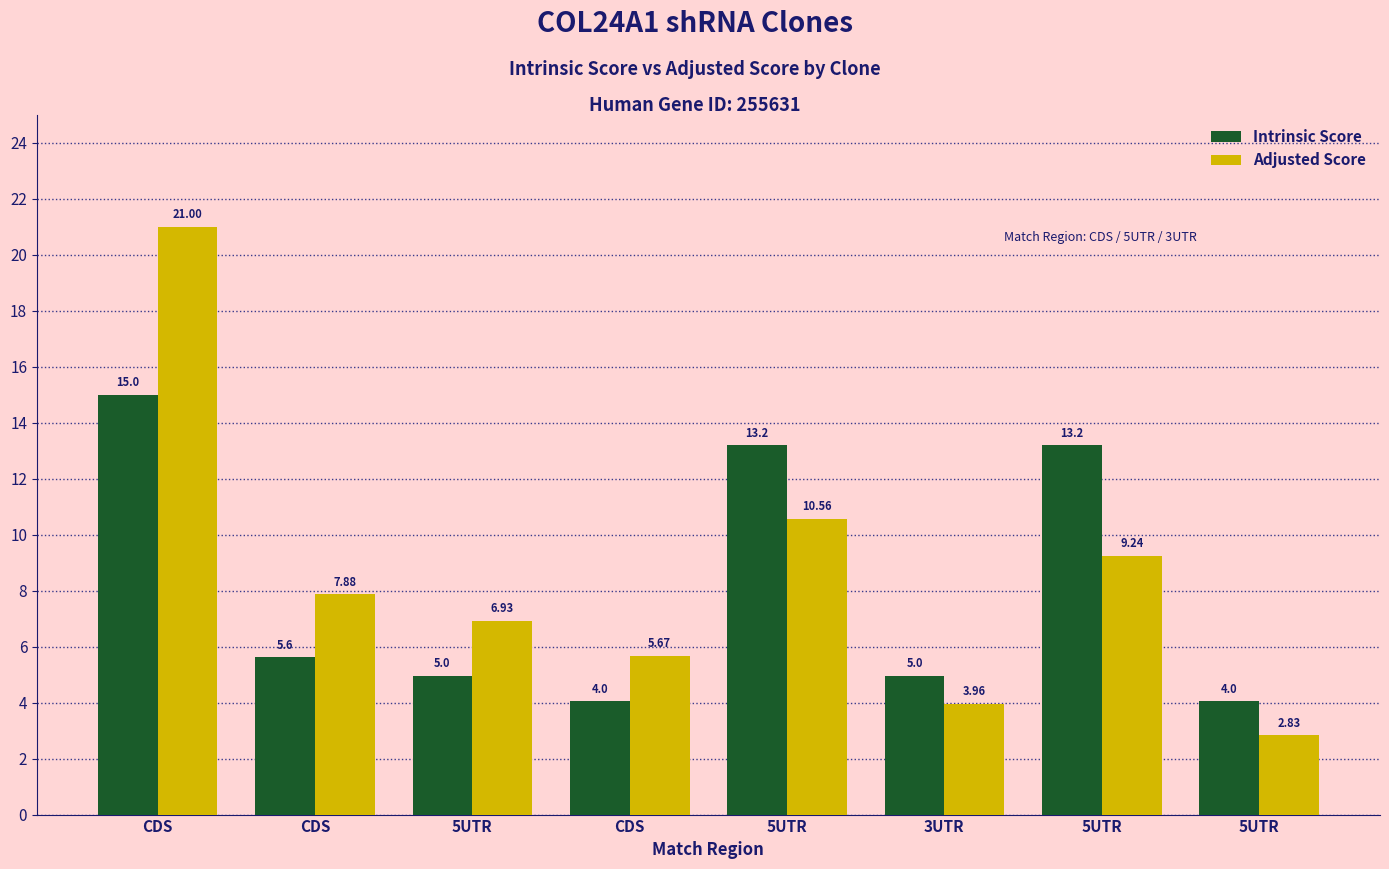

How many data points in Intrinsic Score are less than 5?

4